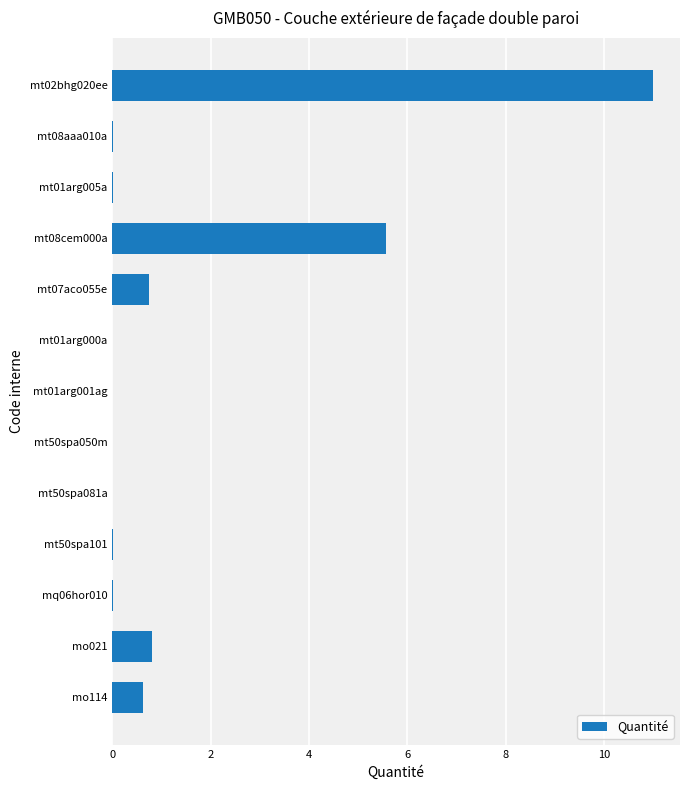

True or false: the data shows 7.7 at mt08cem000a.

False